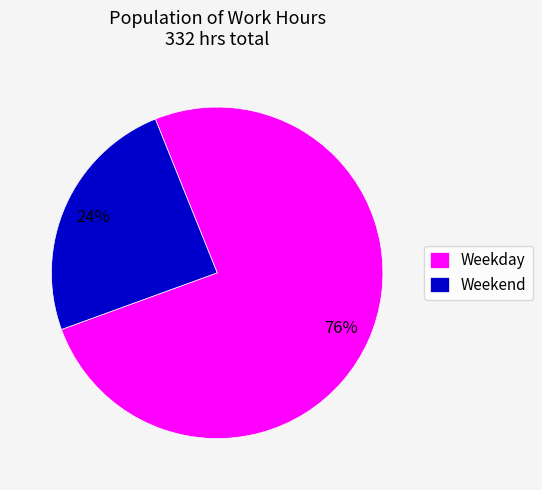

What percentage is the Weekday slice, to the nearest percent?

76%